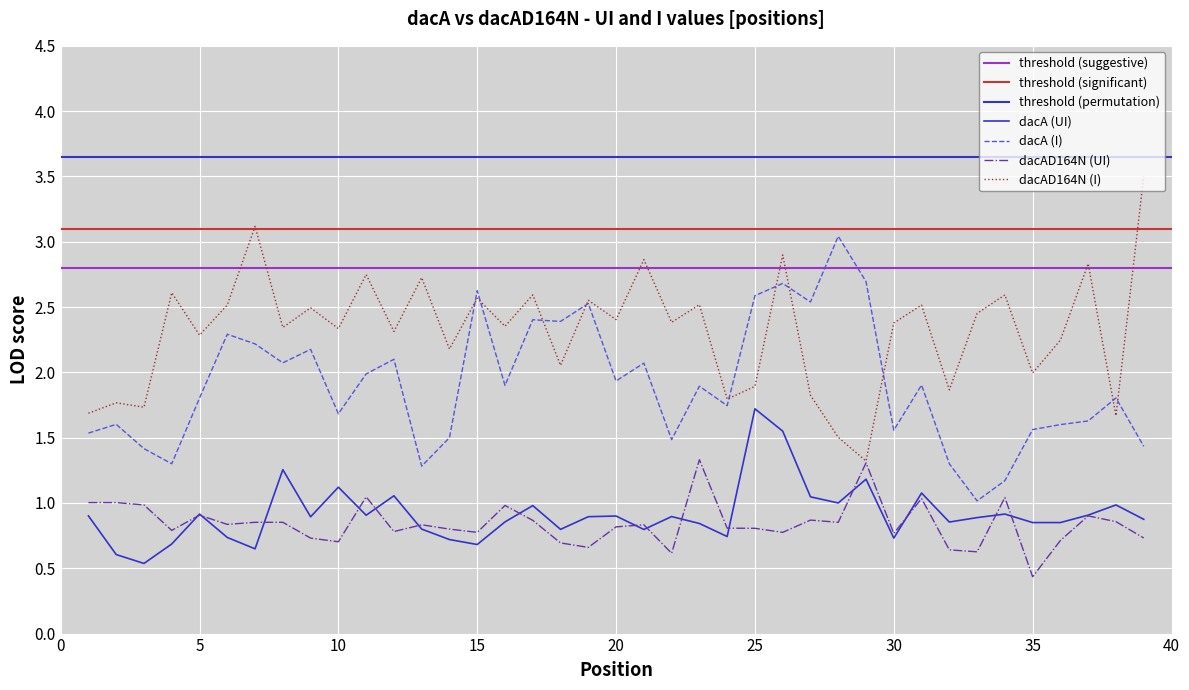

At which label does dacA_I reach its peak?

28